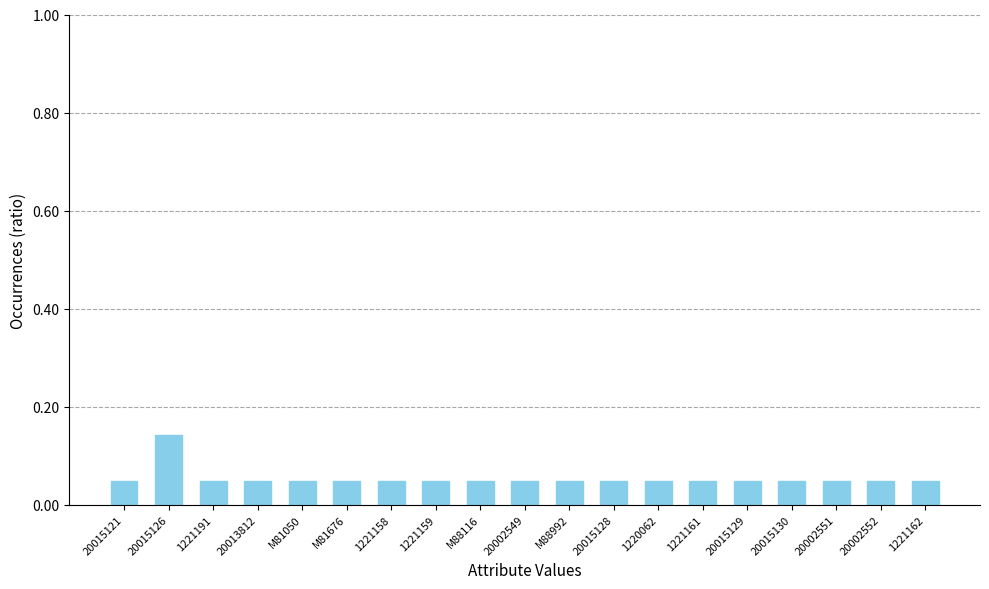

What is the sum of all values?

1.0